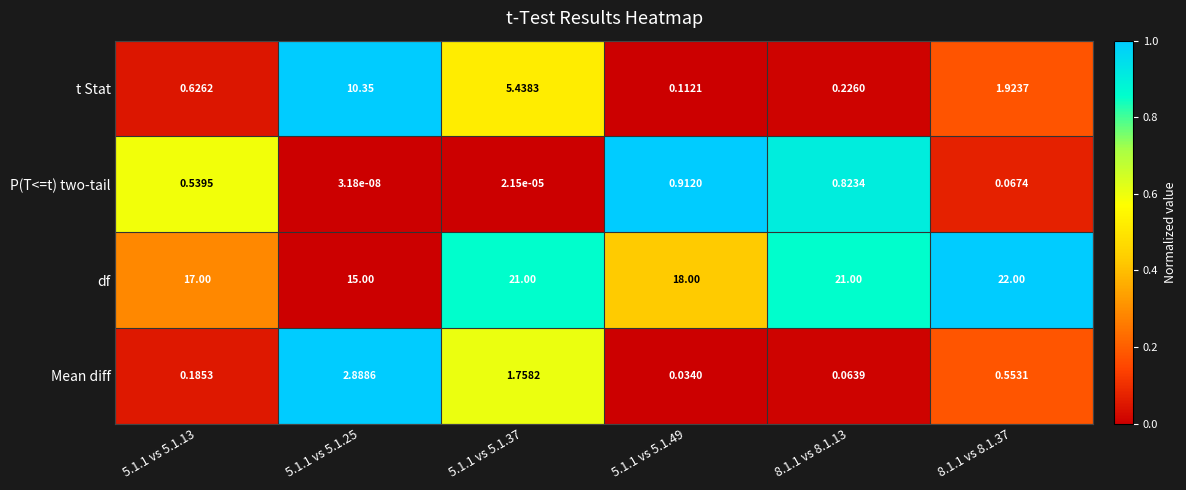

What is the spread (max minus min) of values at 5.1.1 vs 5.1.13?

16.8